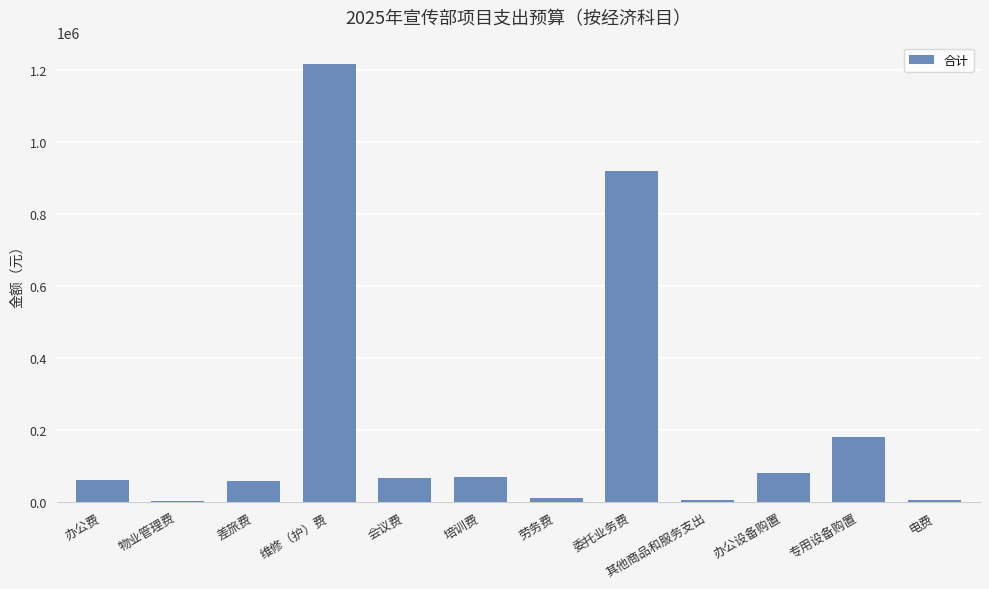

Between 电费 and 委托业务费, which is larger?

委托业务费